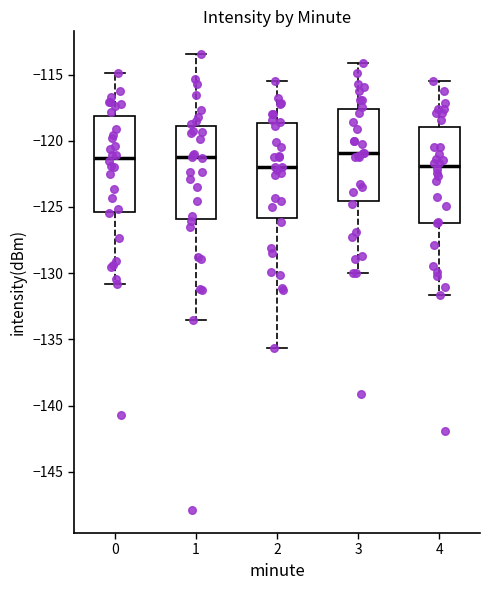

Where is the upper edge of the box at x = 4 on the y-axis? The values are not printed on the chart, so give them approximately, as read against the axis.

-119.0